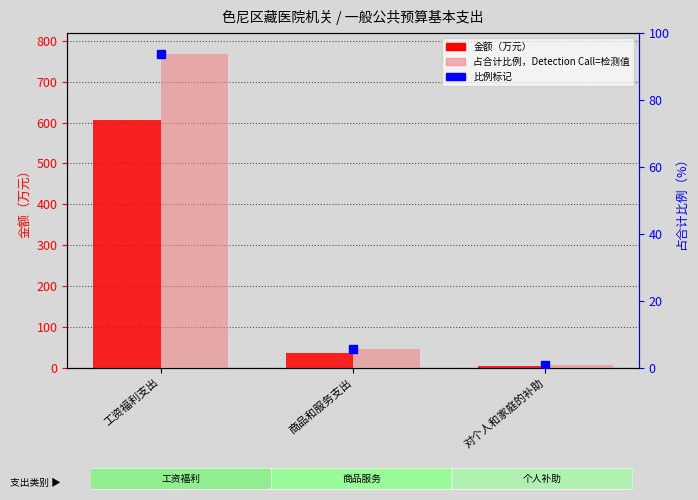

What is the difference between the 占合计比例（%） values at 对个人和家庭的补助 and 商品和服务支出?

4.8